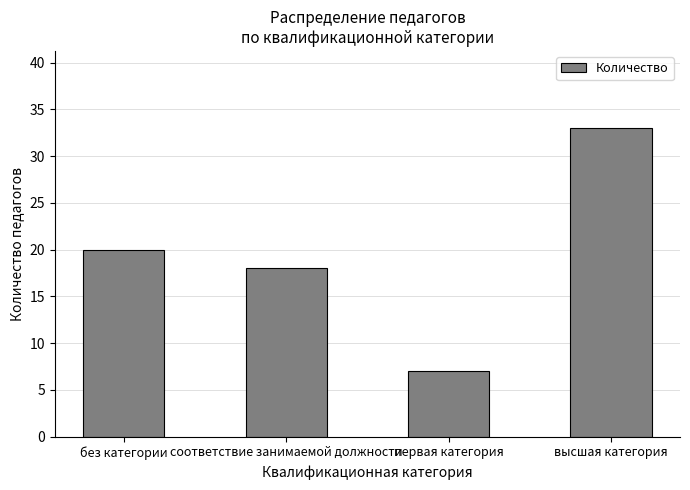

How many distinct data groups are displayed?

1